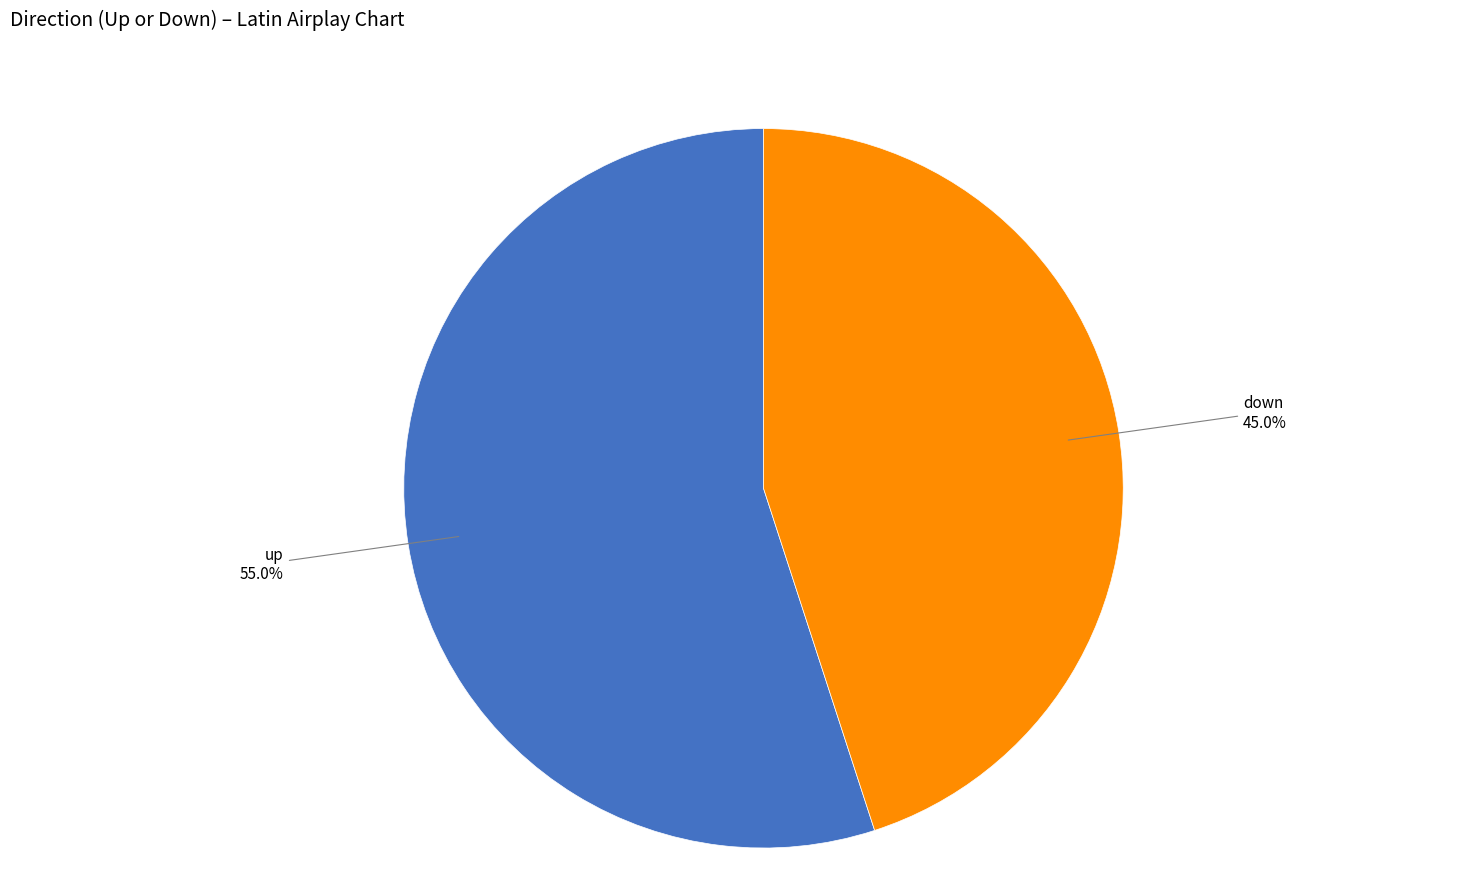

To the nearest percent, what is the difference between the largest and smallest slice percentages?

10%